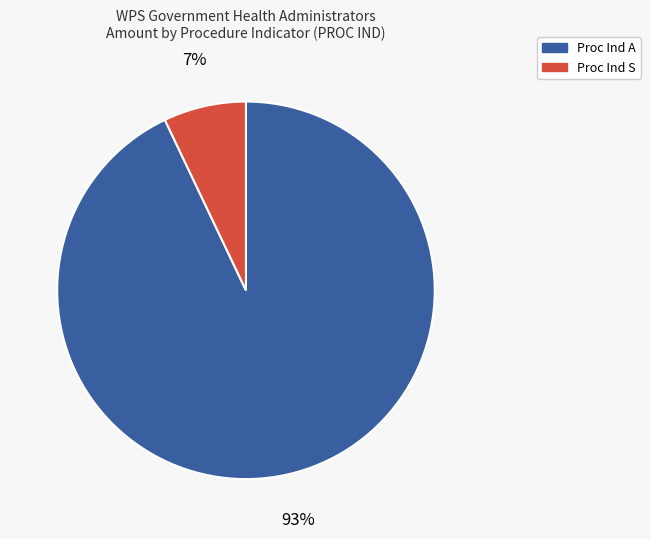

Which has a higher value, Proc Ind A or Proc Ind S?

Proc Ind A